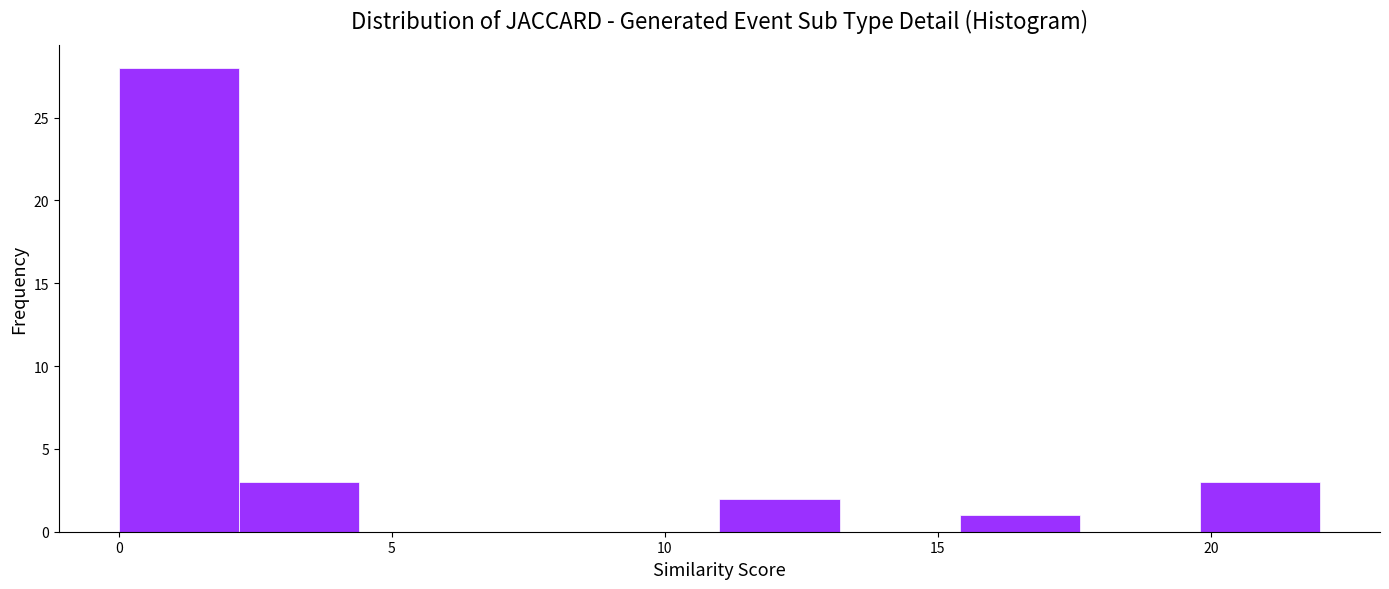

Over which range of the x-axis is the bar tallest?

0.0 to 2.2